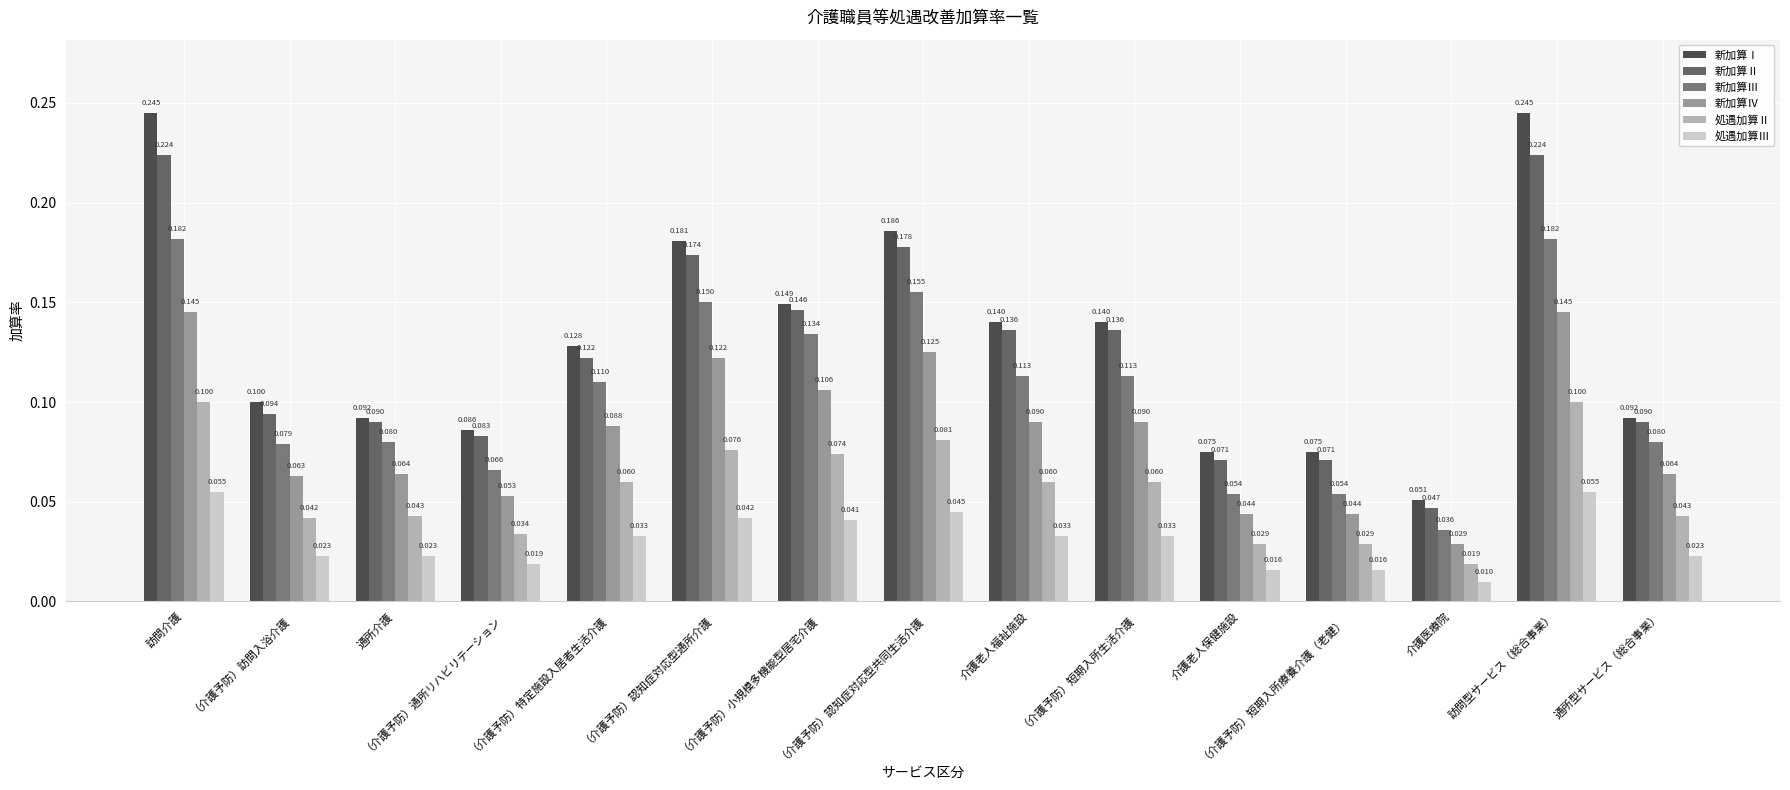

Which series has the largest total across all categories?

新加算Ⅰ